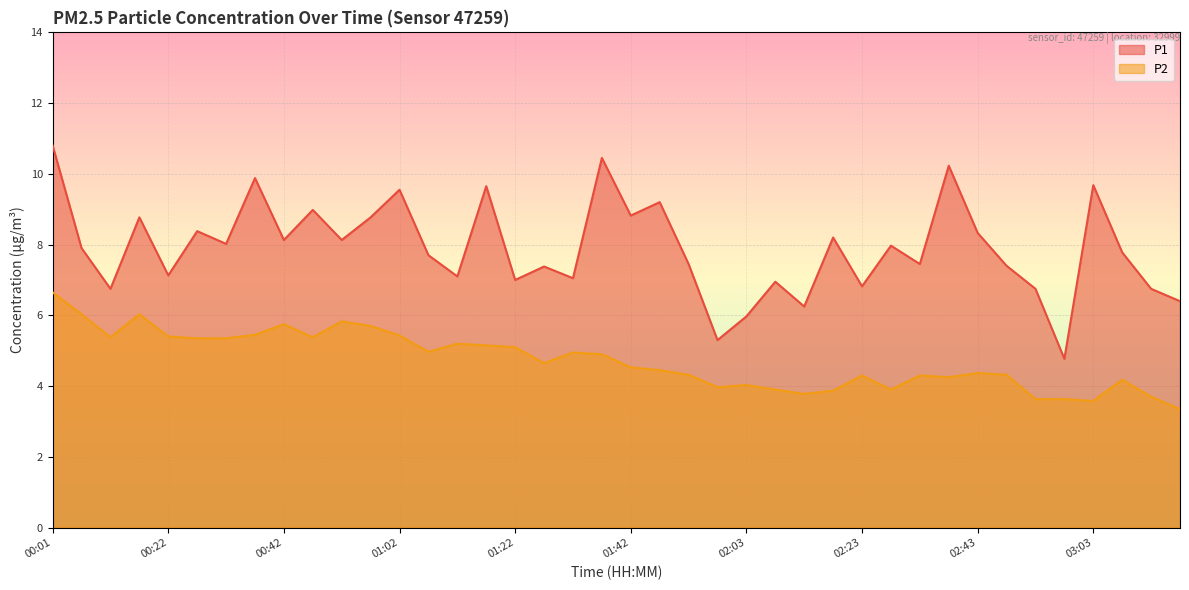

What is the greatest value displayed?

10.8